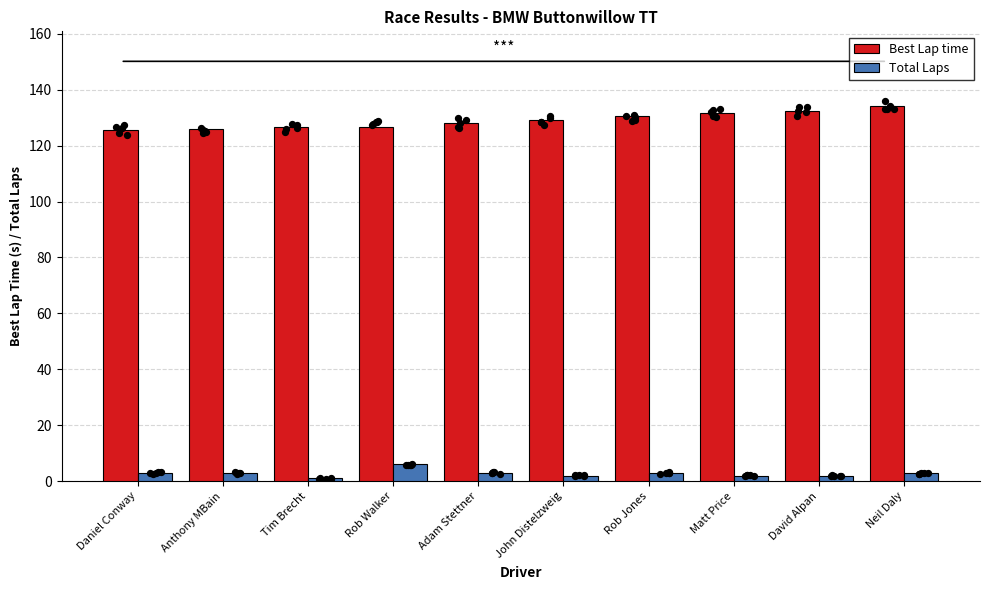

Which series has the largest total across all categories?

Best Lap time